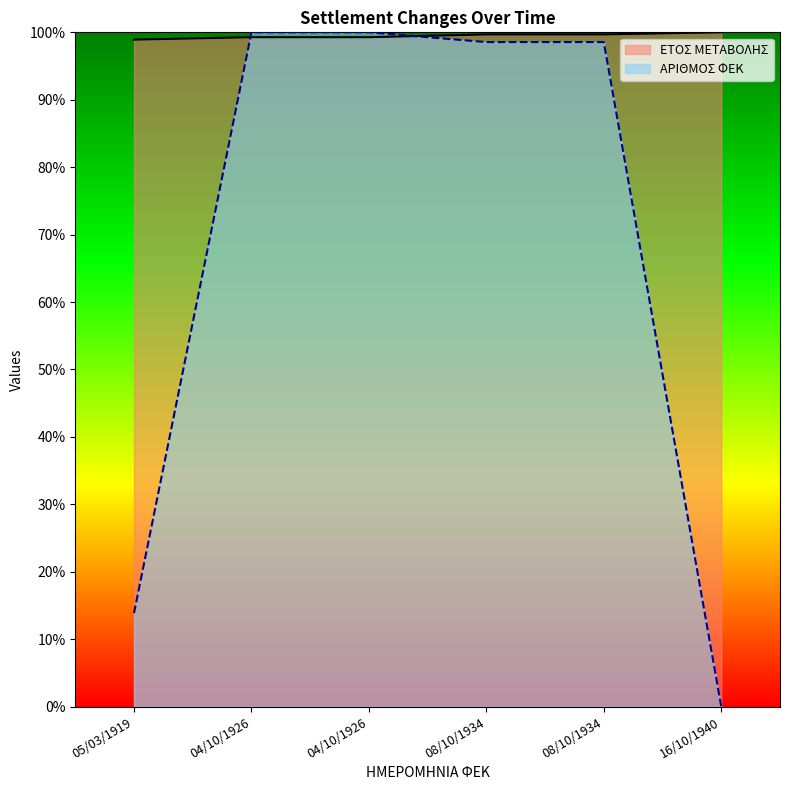

What is the approximate value of ΑΡΙΘΜΟΣ ΦΕΚ at 08/10/1934?

98.6